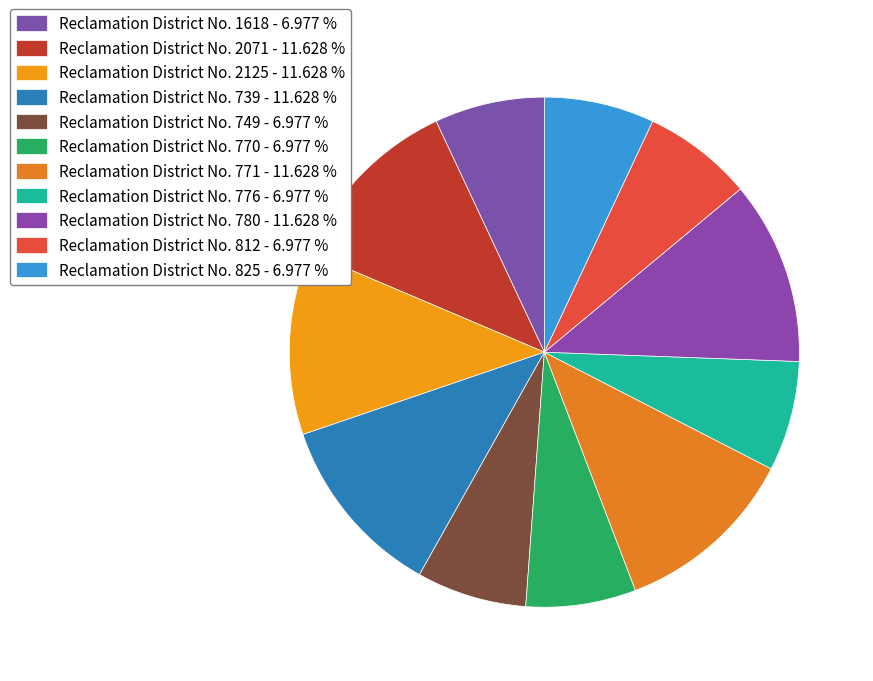

How many segments does this pie chart have?

11